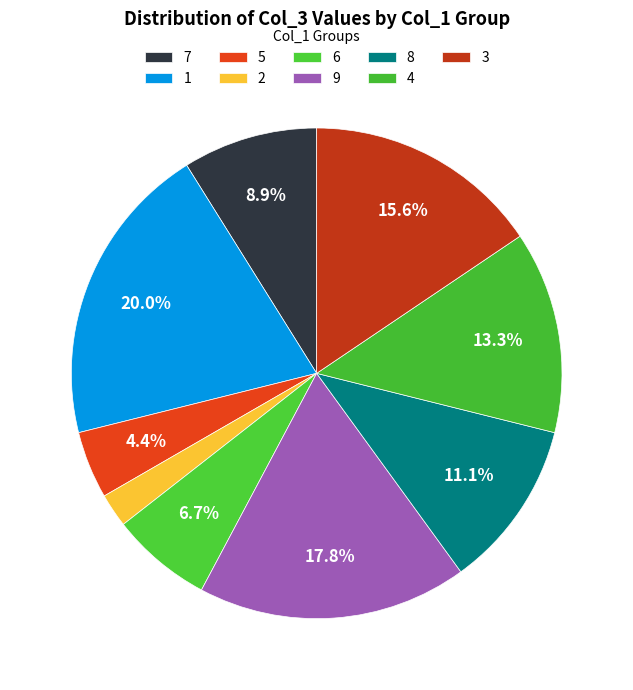

To the nearest percent, what is the average slice percentage?

11%